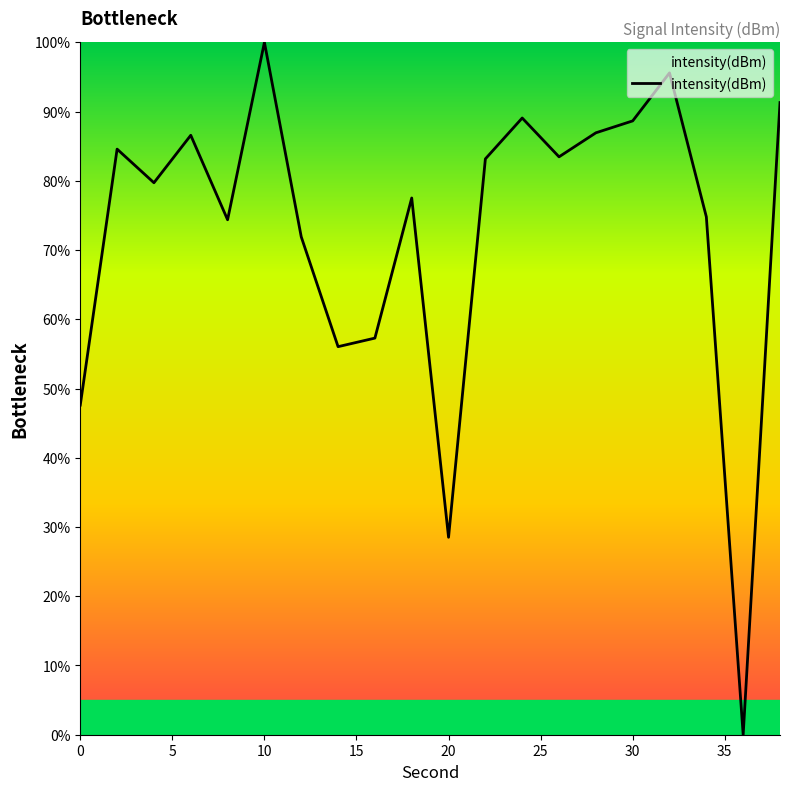

What is the maximum value shown in the chart?

100.0